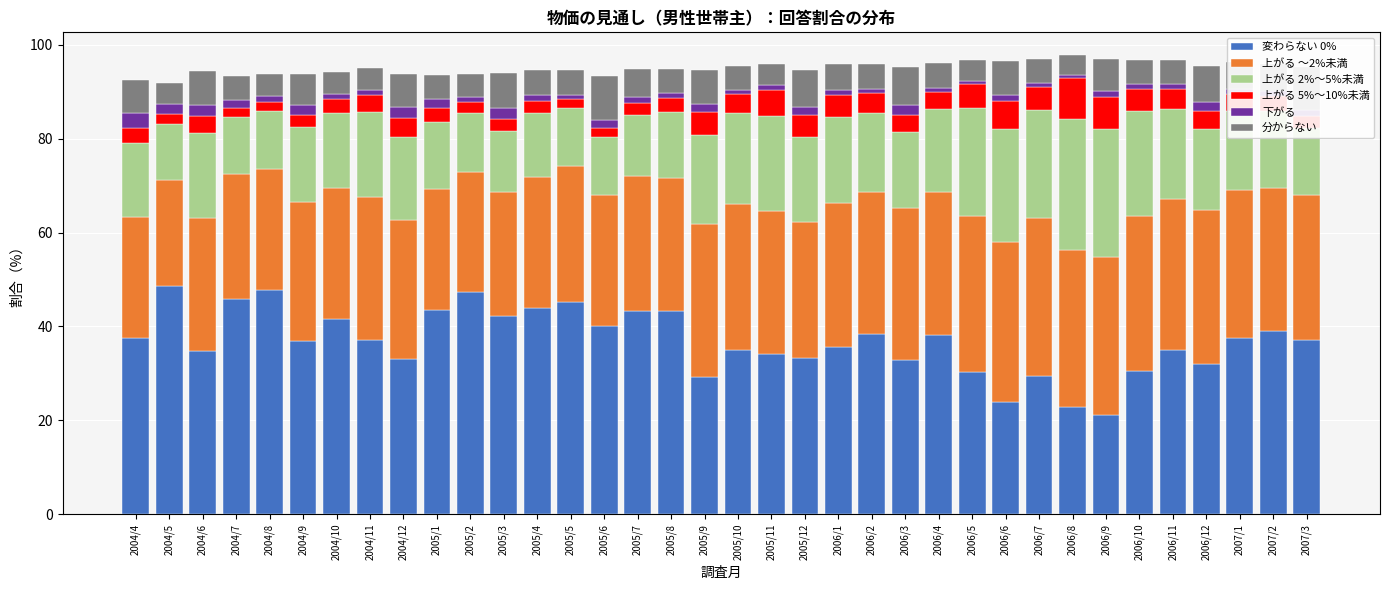

What is the difference between the maximum and minimum values in the 変わらない 0% series?

27.5